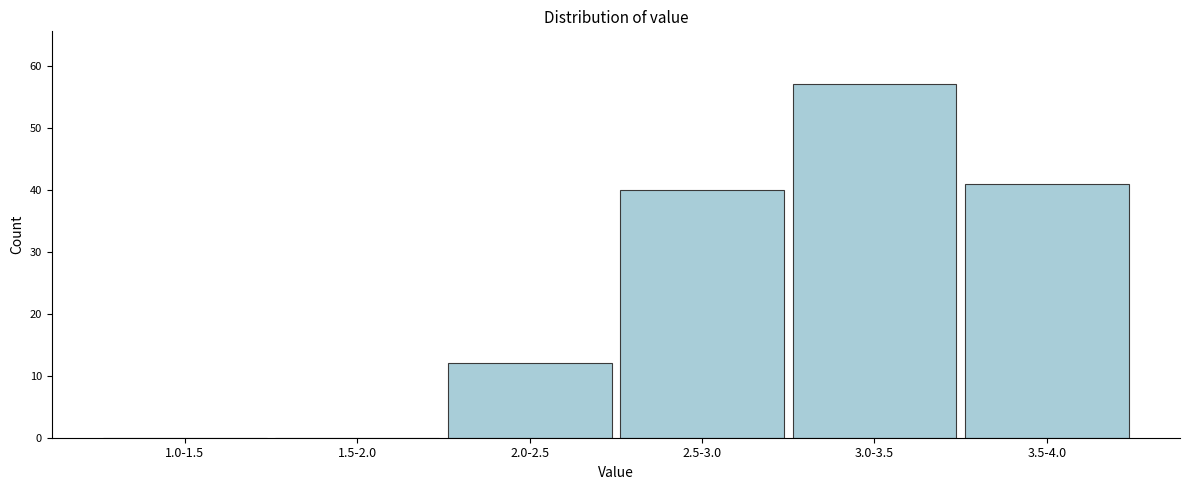

Reading left to right, extract all data points from this chart.

1.0-1.5=0	1.5-2.0=0	2.0-2.5=12	2.5-3.0=40	3.0-3.5=57	3.5-4.0=41